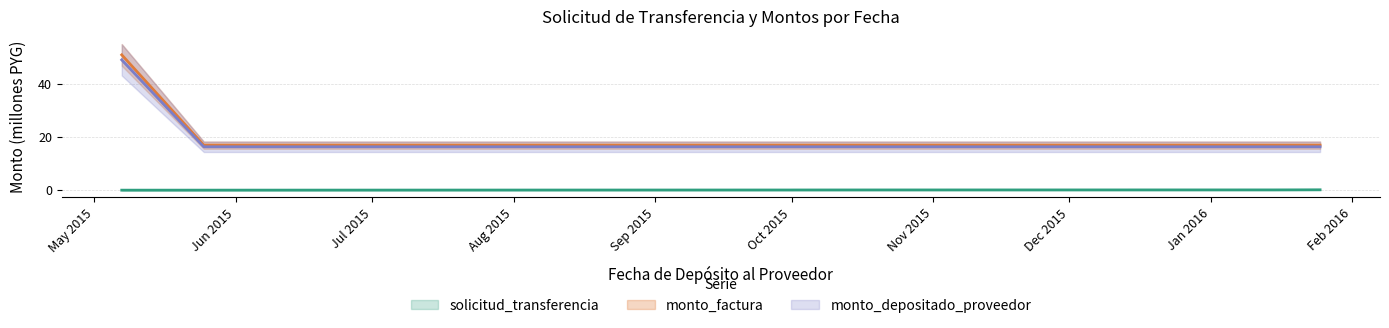

True or false: monto_depositado_proveedor and monto_factura intersect in this chart.

False